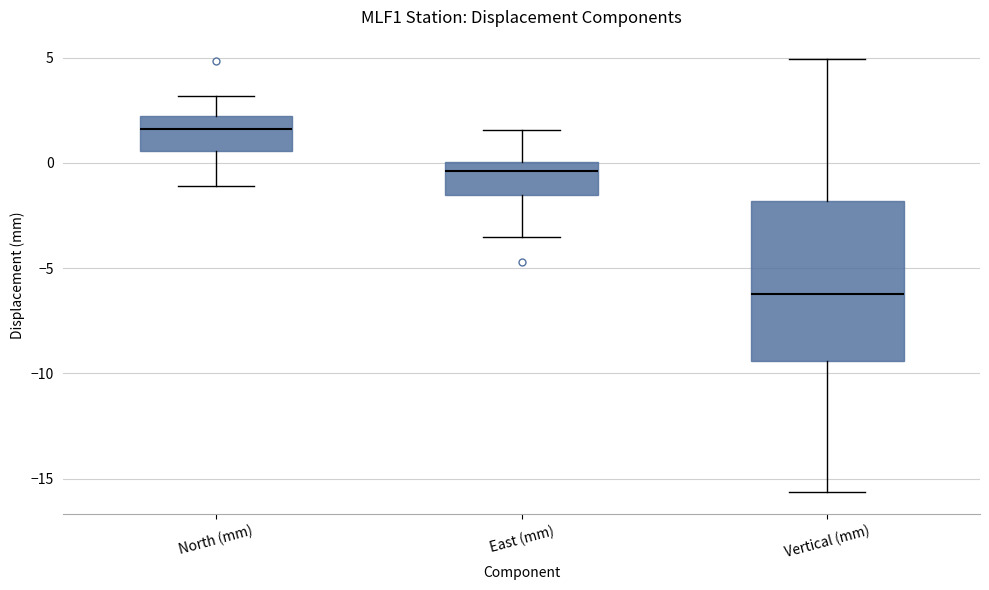

Reading left to right, transcribe this box plot: for each box, give where its median line is, the range the box spans, and where its two whiskers end, as read against the y-axis. The values are not printed on the chart, so give them approximately, as read against the axis.

North (mm): median 1.5, box 0.5 to 2.0, whiskers -1.0 to 3.0
East (mm): median -0.5, box -1.5 to 0.0, whiskers -3.5 to 1.5
Vertical (mm): median -6.0, box -9.5 to -2.0, whiskers -15.5 to 5.0